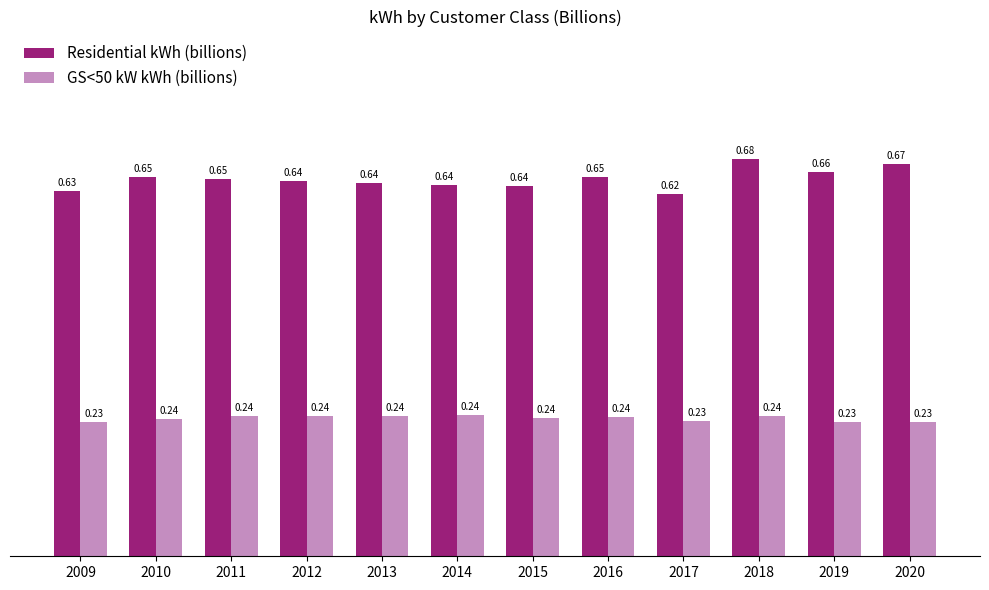

Is the value of Residential kWh (billions) at 2009 greater than the value of GS<50 kW kWh (billions) at 2011?

Yes